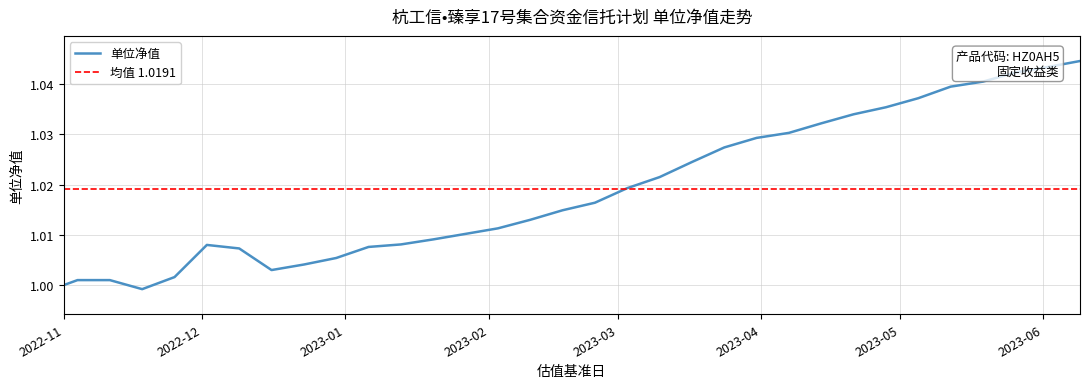

Where does the data first go above 1?

2022-11-04